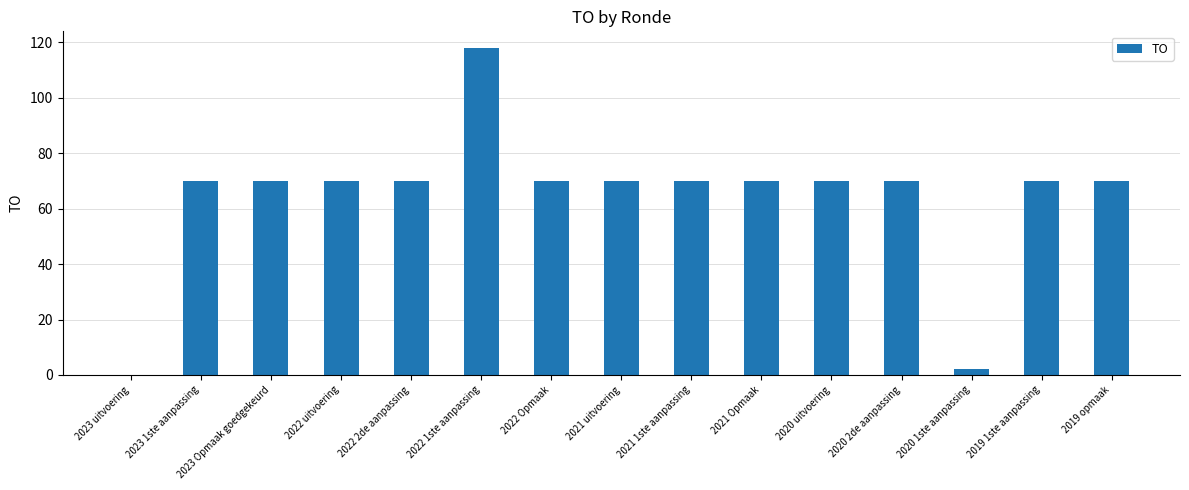

What is the sum of the values at 2022 uitvoering and 2019 opmaak?

140